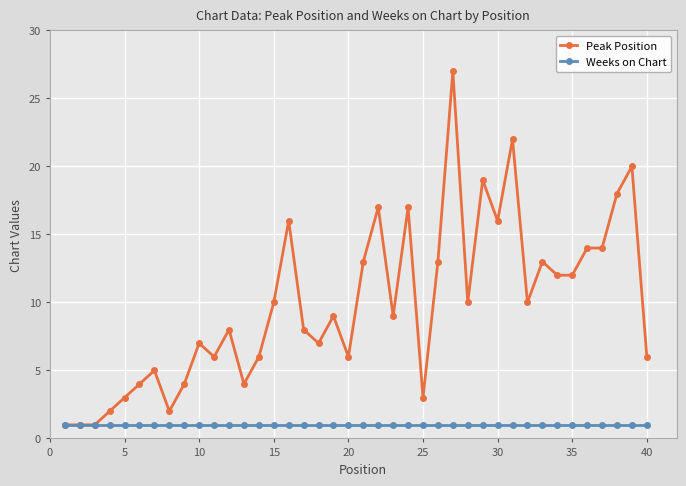

Rank the series by their average value, from highest to lowest.

Peak Position, Weeks on Chart